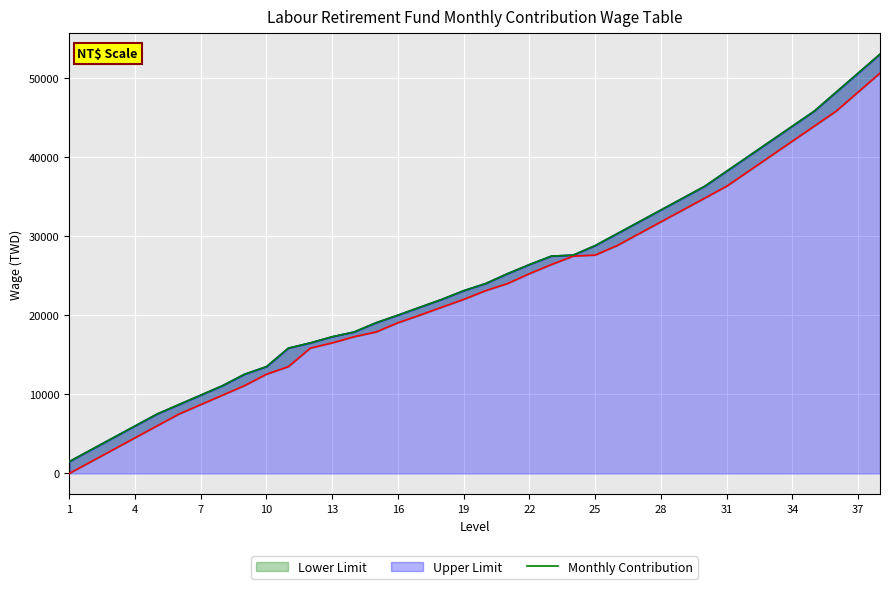

Reading left to right, what are all the values shown in this chart?

Lower Limit: 1	1501	3001	4501	6001	7501	8701	9901	11101	12541	13501	15841	16501	17281	17881	19048	20009	21010	22001	23101	24001	25251	26401	27471	27601	28801	30301	31801	33301	34801	36301	38201	40101	42001	43901	45801	48201	50601
Upper Limit: 1500	3000	4500	6000	7500	8700	9900	11100	12540	13500	15840	16500	17280	17880	19047	20008	21009	22000	23100	24000	25250	26400	27470	27600	28800	30300	31800	33300	34800	36300	38200	40100	42000	43900	45800	48200	50600	53000
Monthly Contribution: 1500	3000	4500	6000	7500	8700	9900	11100	12540	13500	15840	16500	17280	17880	19047	20008	21009	22000	23100	24000	25250	26400	27470	27600	28800	30300	31800	33300	34800	36300	38200	40100	42000	43900	45800	48200	50600	53000